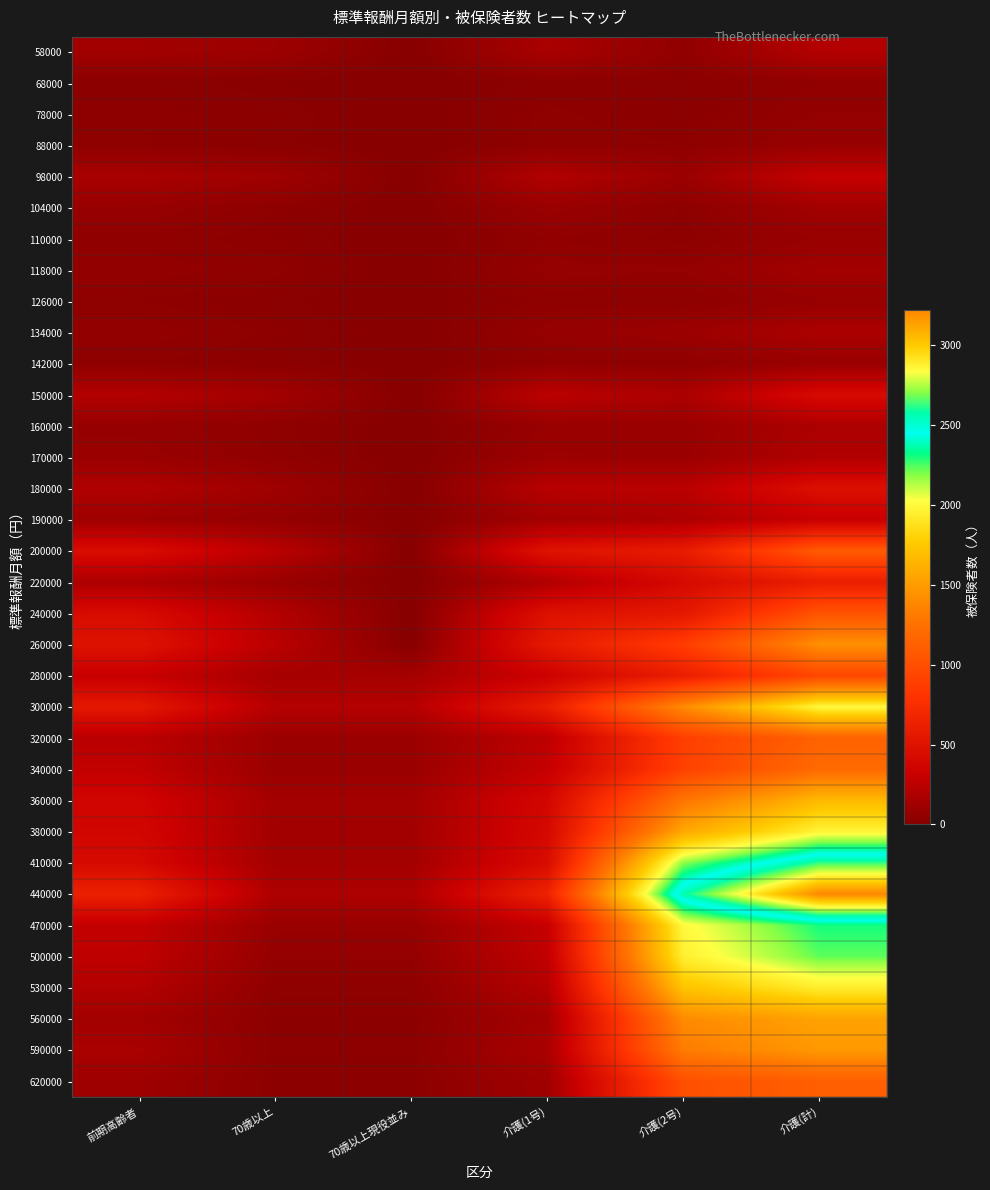

At 前期高齢者, list the series in order from smallest to largest.

68000, 78000, 142000, 126000, 88000, 110000, 118000, 134000, 160000, 104000, 170000, 190000, 620000, 58000, 560000, 98000, 590000, 220000, 180000, 530000, 150000, 320000, 500000, 340000, 470000, 280000, 360000, 380000, 410000, 240000, 200000, 260000, 300000, 440000